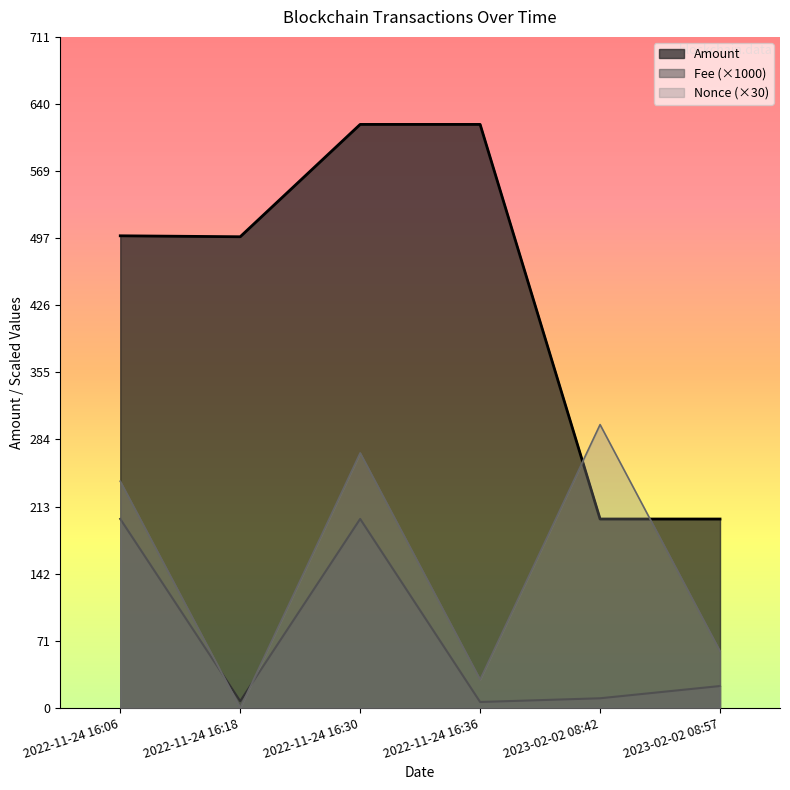

In Nonce, how many points are higher than both neighbors (excluding endpoints)?

2